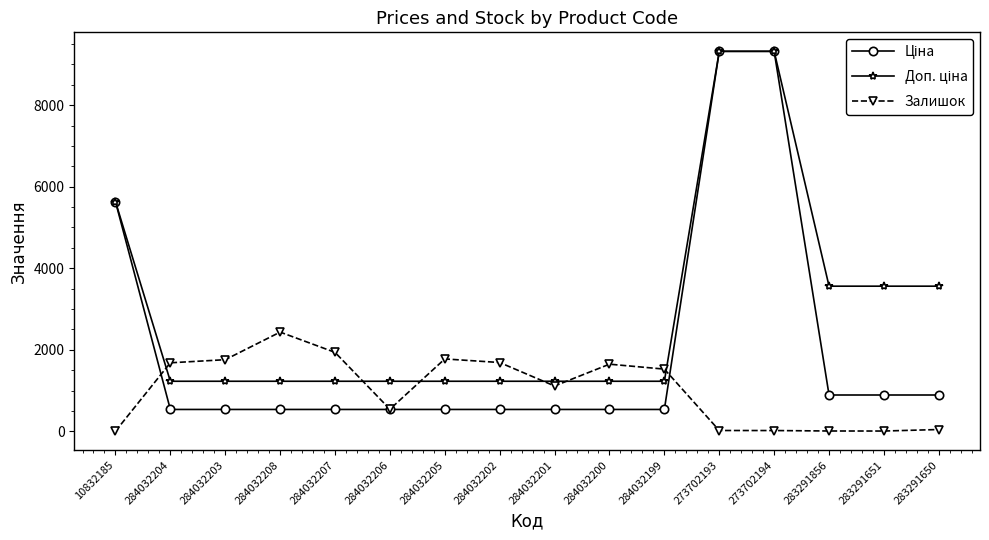

The Залишок series shows 7.0 at 283291856. True or false?

True